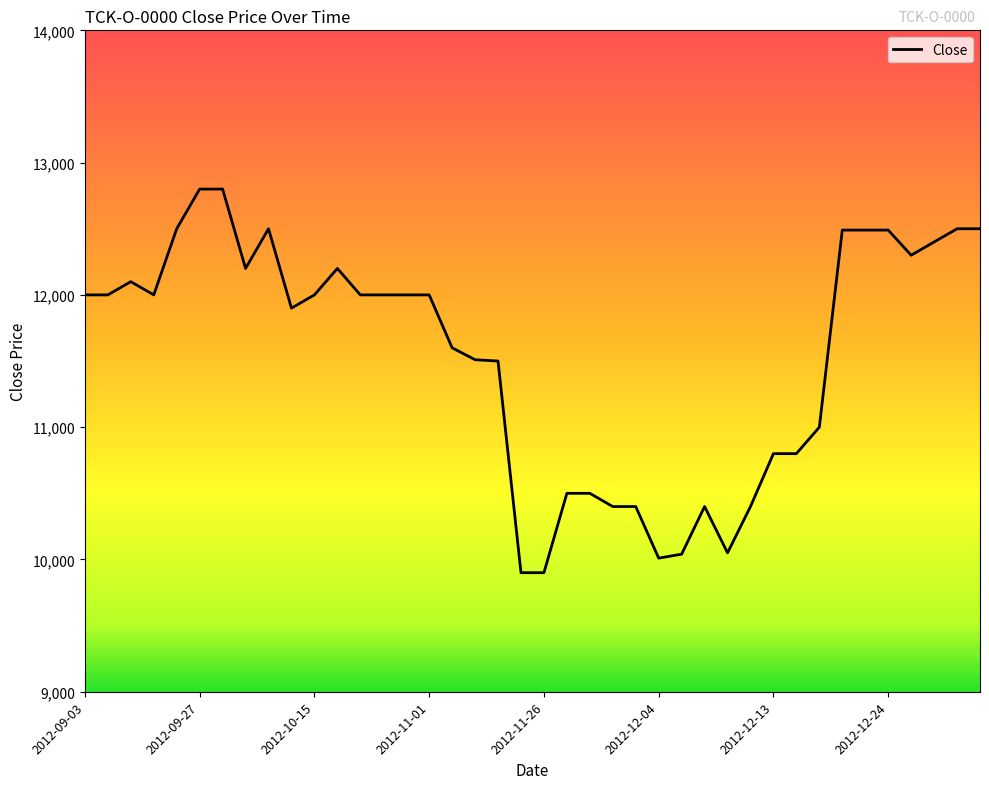

What is the greatest value displayed?

12800